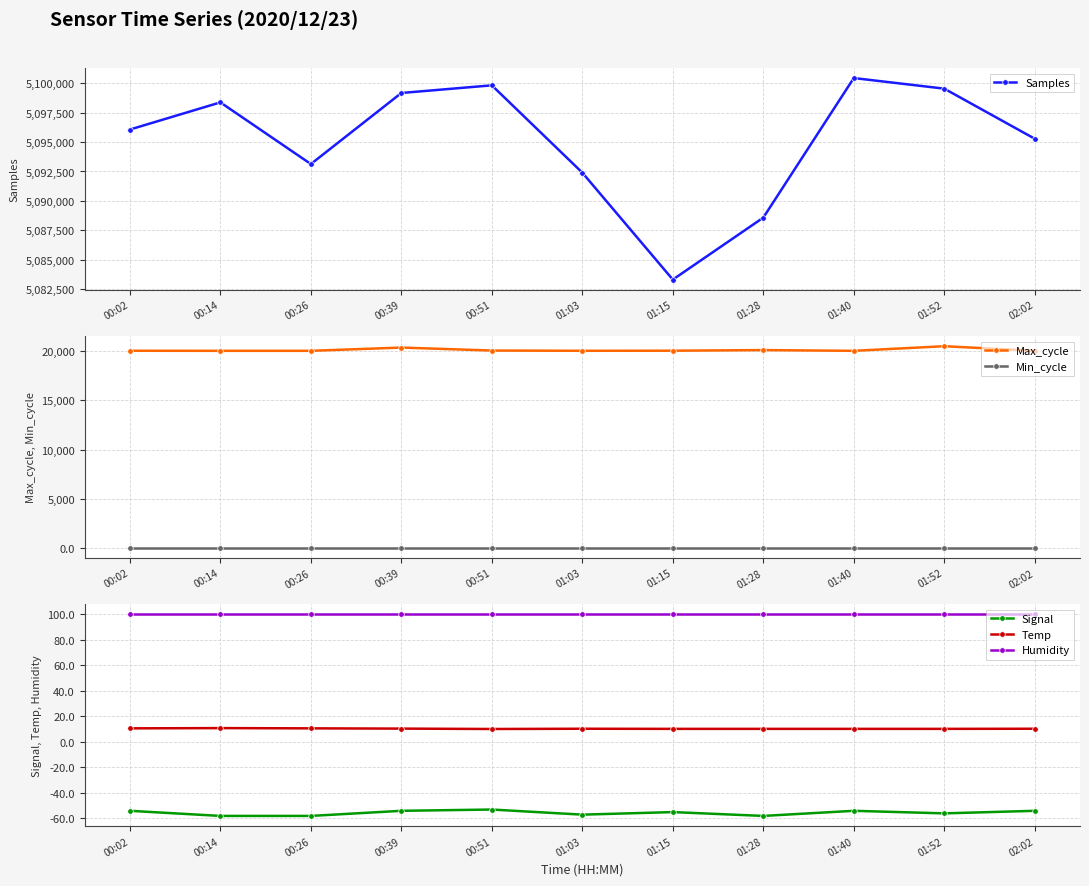

What is the smallest value displayed?

-58.0